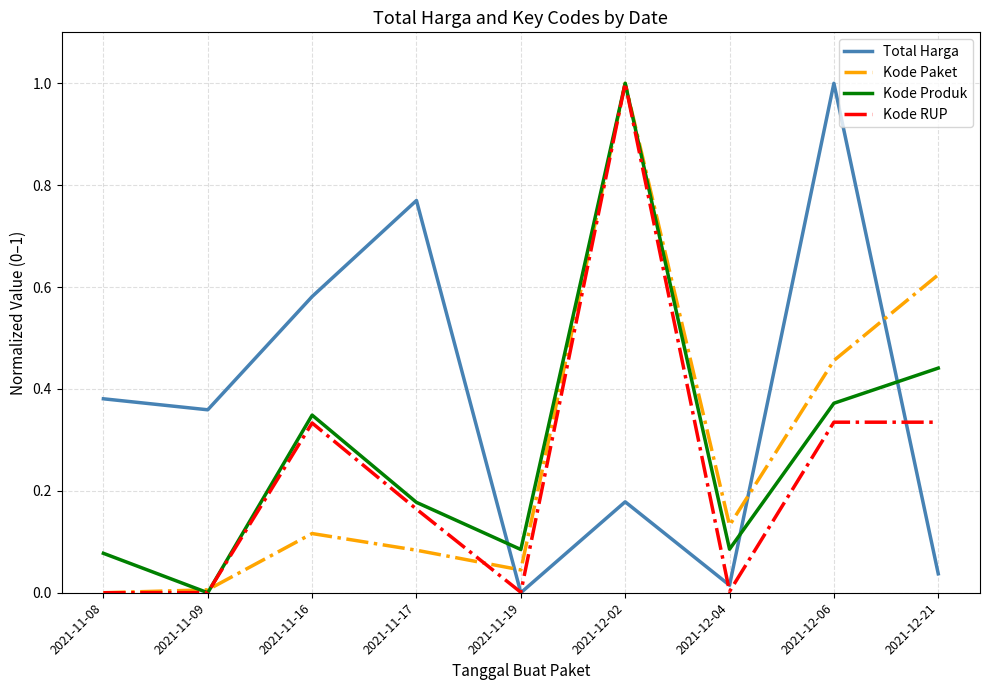

At 2021-12-21, list the series in order from smallest to largest.

Total Harga, Kode RUP, Kode Produk, Kode Paket